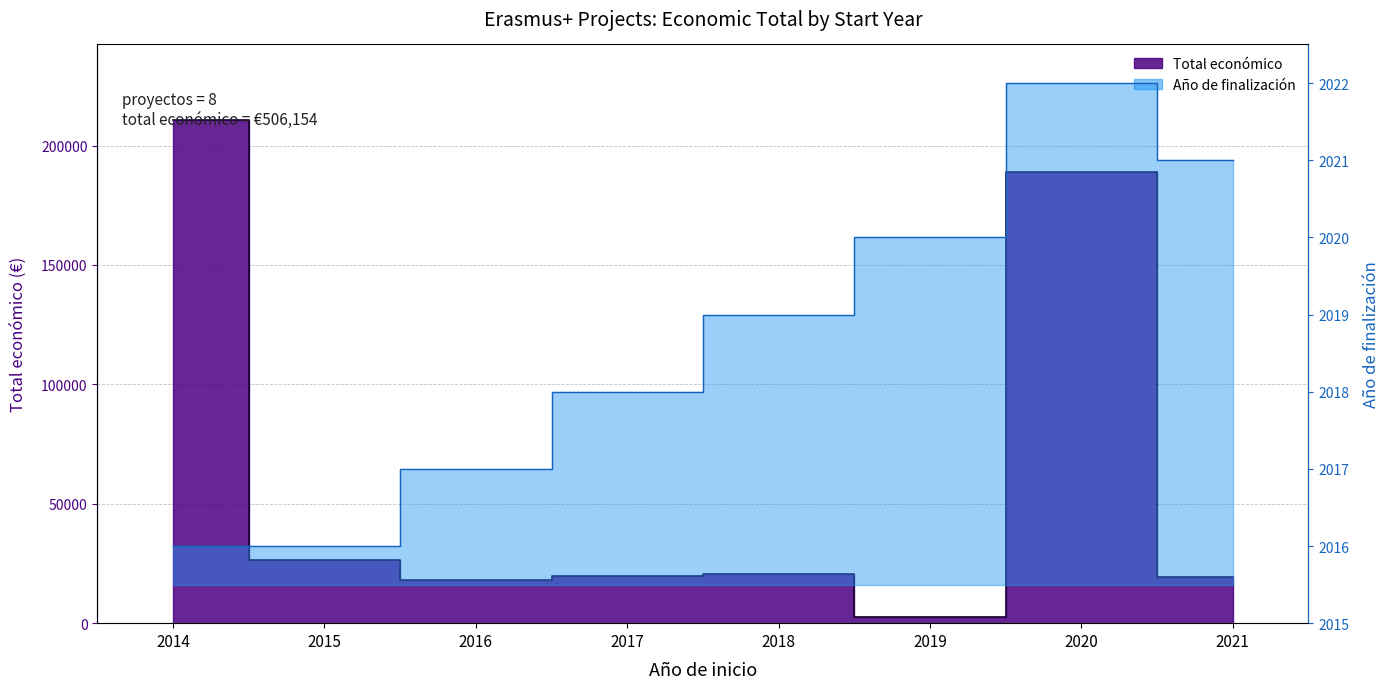

Which has a higher value, 2014 or 2021?

2014